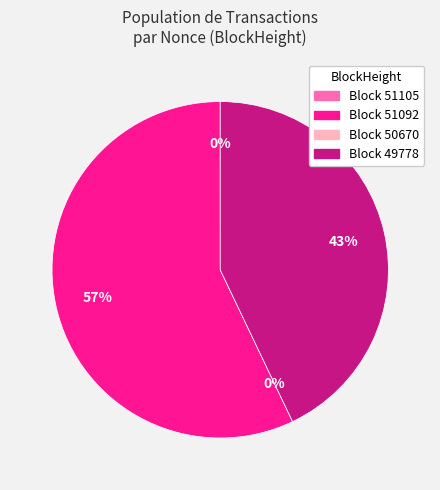

Does any single category account for the majority?

Yes